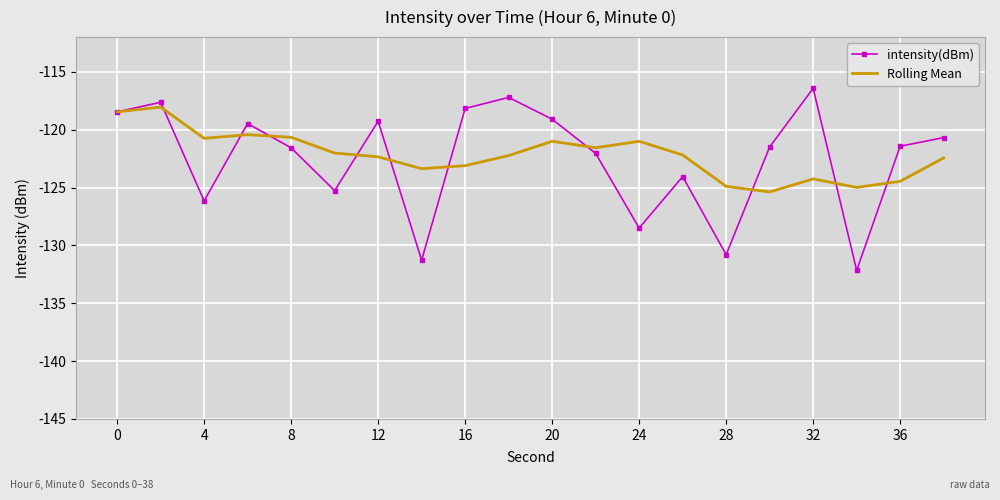

What is the lowest value of the Rolling Mean series?

-125.4